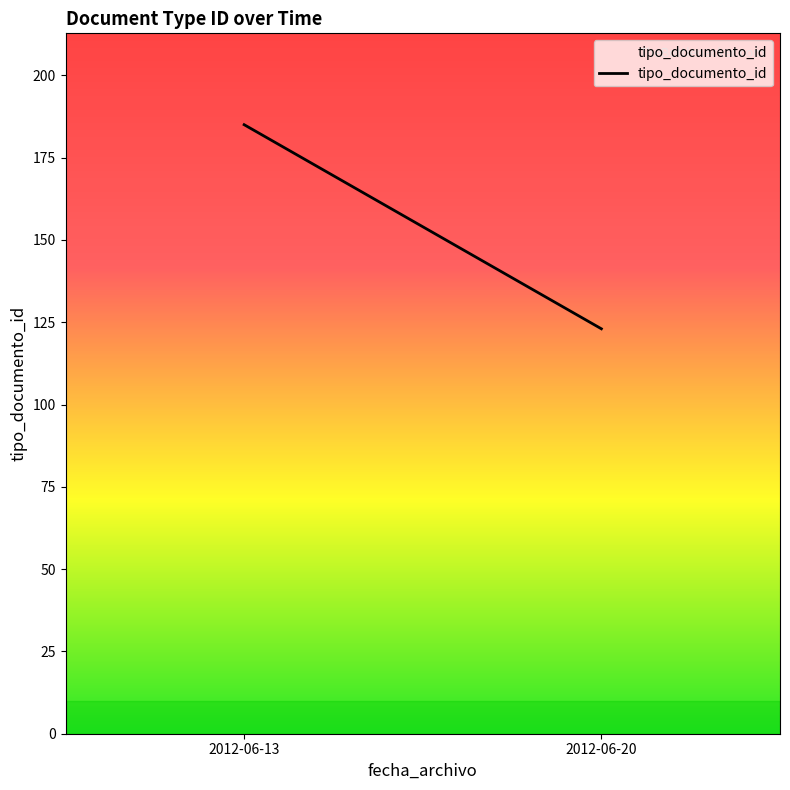

Rank the categories by value from highest to lowest.

2012-06-13, 2012-06-20